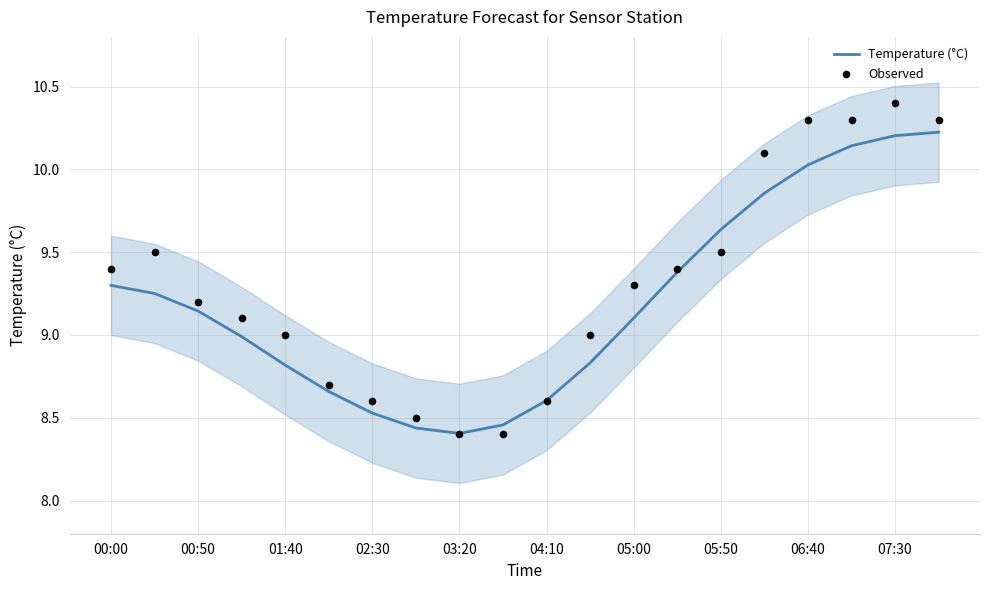

Which series reaches the maximum Y coordinate?

Observed